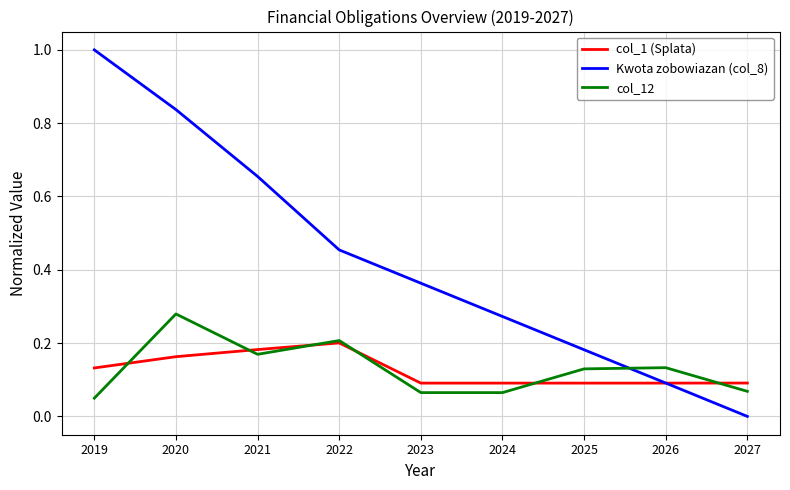

What is the sum of the Kwota zobowiazan (col_8) values at 2019 and 2020?

1.8